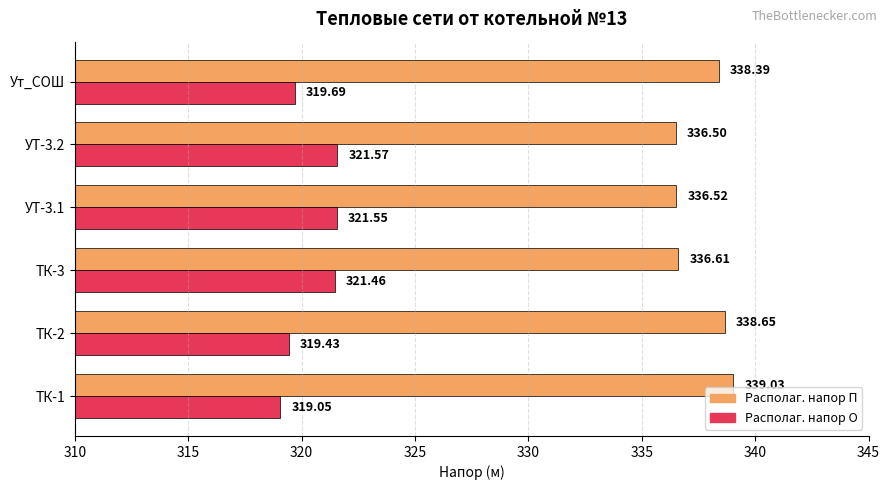

Where is Располаг. напор О nearest to the value 320?

Ут_СОШ